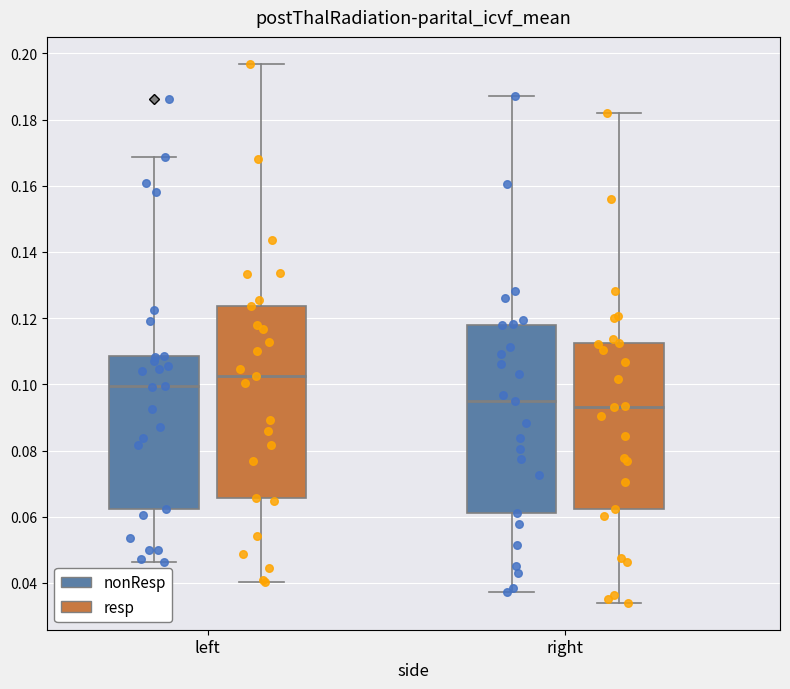

Reading left to right, transcribe this box plot: for each box, give where its median line is, the range the box spans, and where its two whiskers end, as read against the y-axis. The values are not printed on the chart, so give them approximately, as read against the axis.

left (nonResp): median 0.100, box 0.062 to 0.108, whiskers 0.046 to 0.168
left (resp): median 0.102, box 0.066 to 0.124, whiskers 0.040 to 0.196
right (nonResp): median 0.096, box 0.062 to 0.118, whiskers 0.038 to 0.188
right (resp): median 0.094, box 0.062 to 0.112, whiskers 0.034 to 0.182